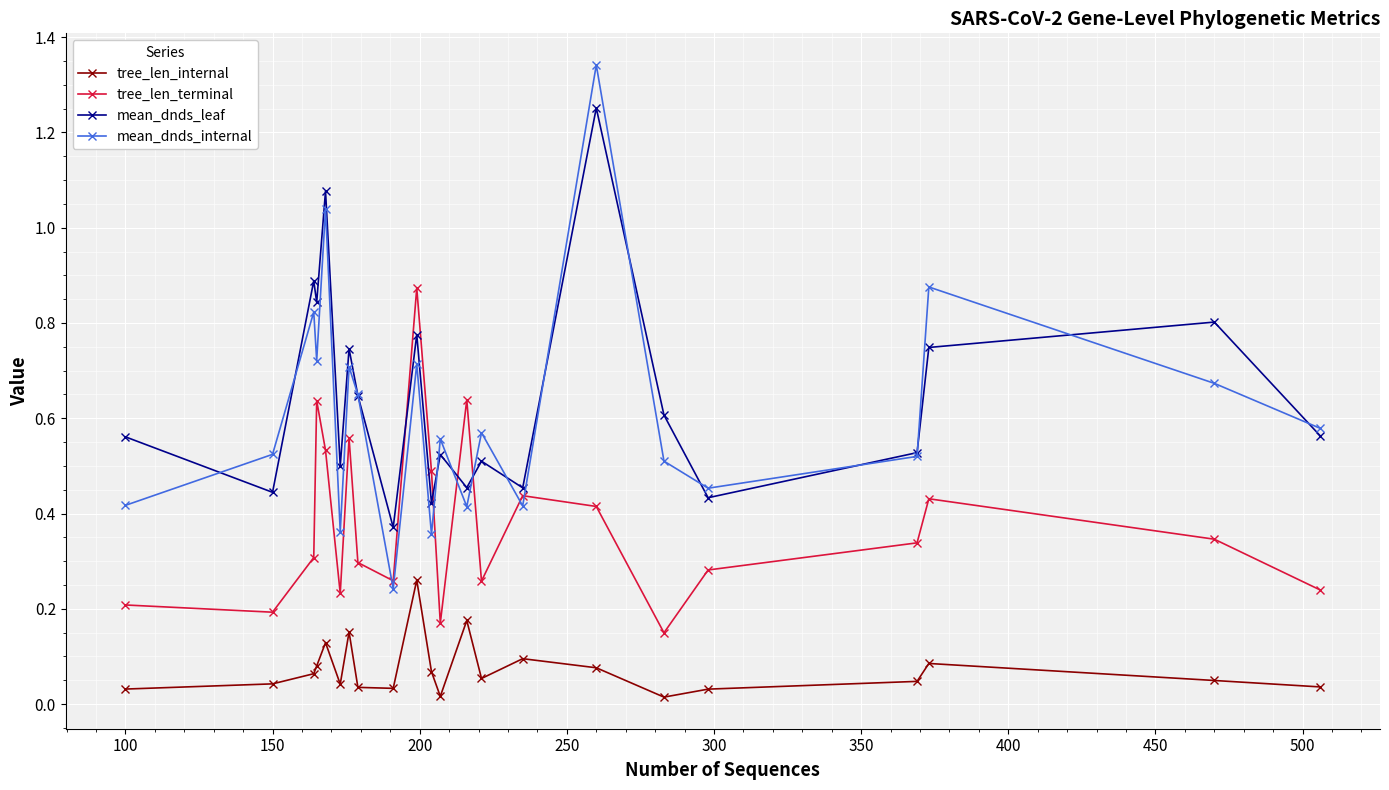

In tree_len_internal, how many points are lower than both neighbors (excluding endpoints)?

5